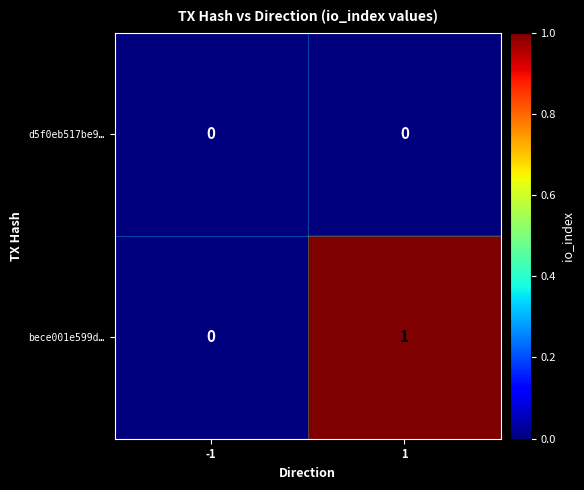

Which series changed the most between -1 and 1?

bece001e599d…